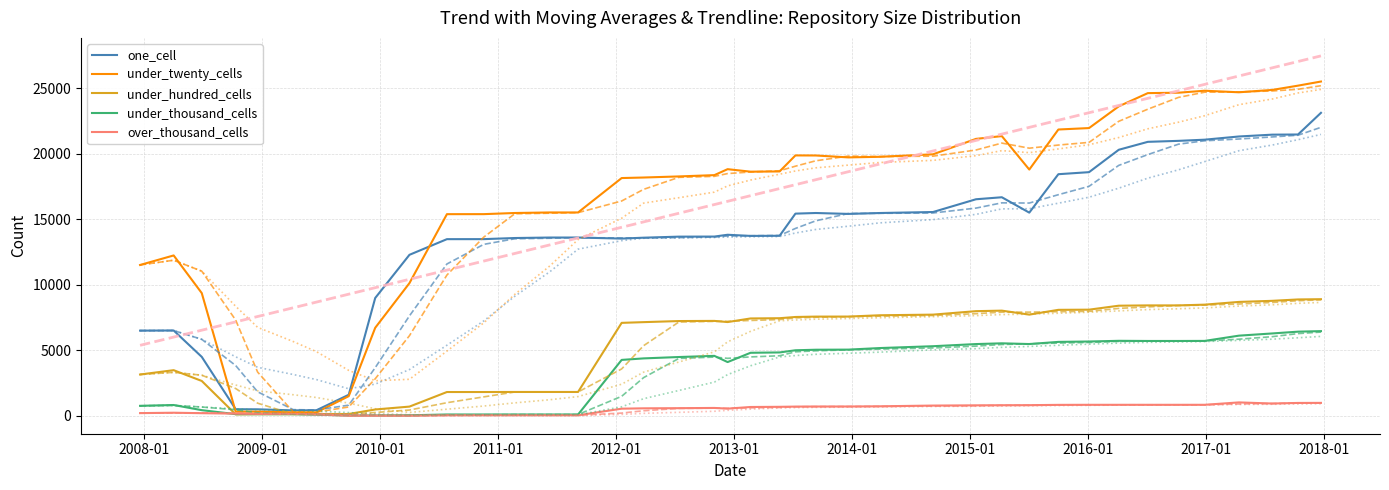

What is the maximum value shown in the chart?

27472.1